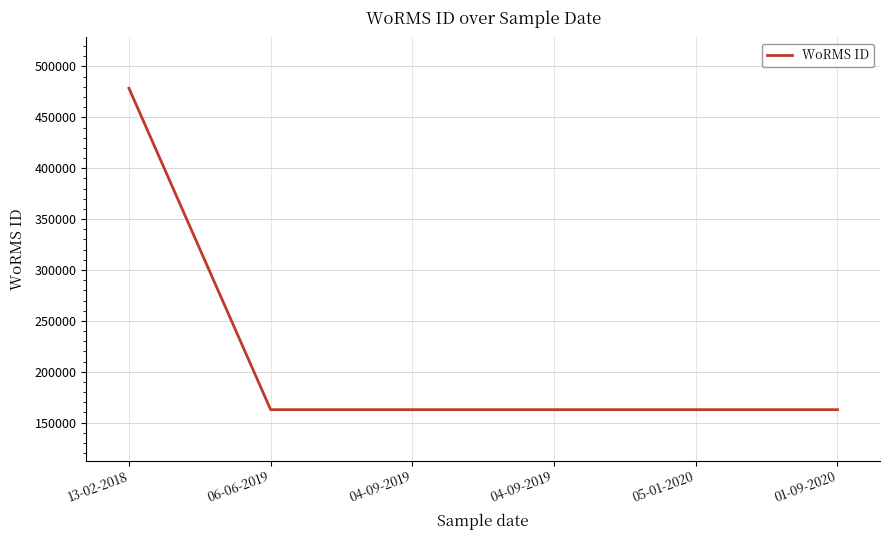

The value at 06-06-2019 is 256000. True or false?

False